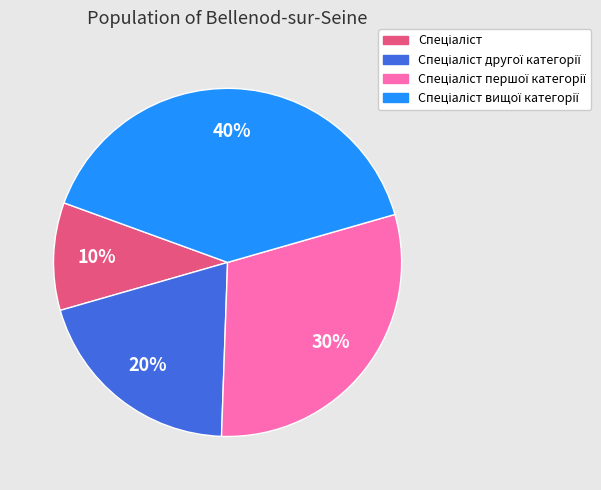

Does any single category account for the majority?

No